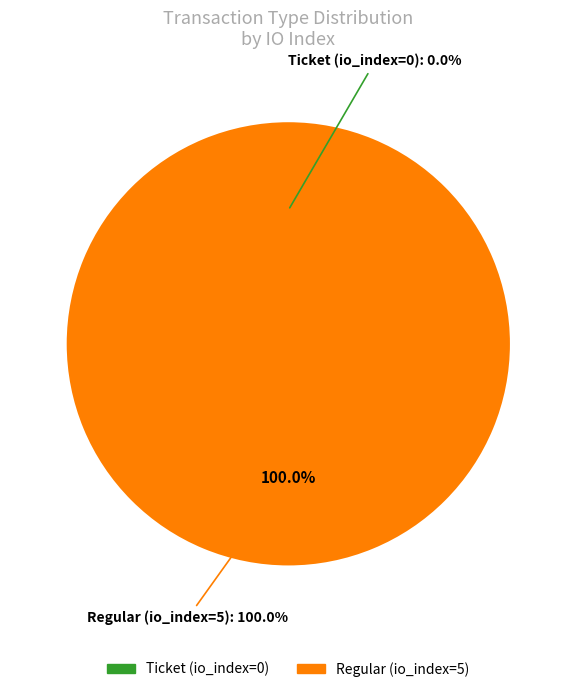

Which slice is the smallest?

Ticket (io_index=0)